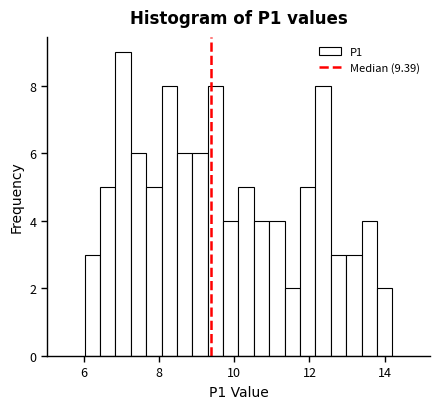

Around what value on the x-axis is the tallest bar? Give the approximate position of its centre, as read against the axis.

7.0